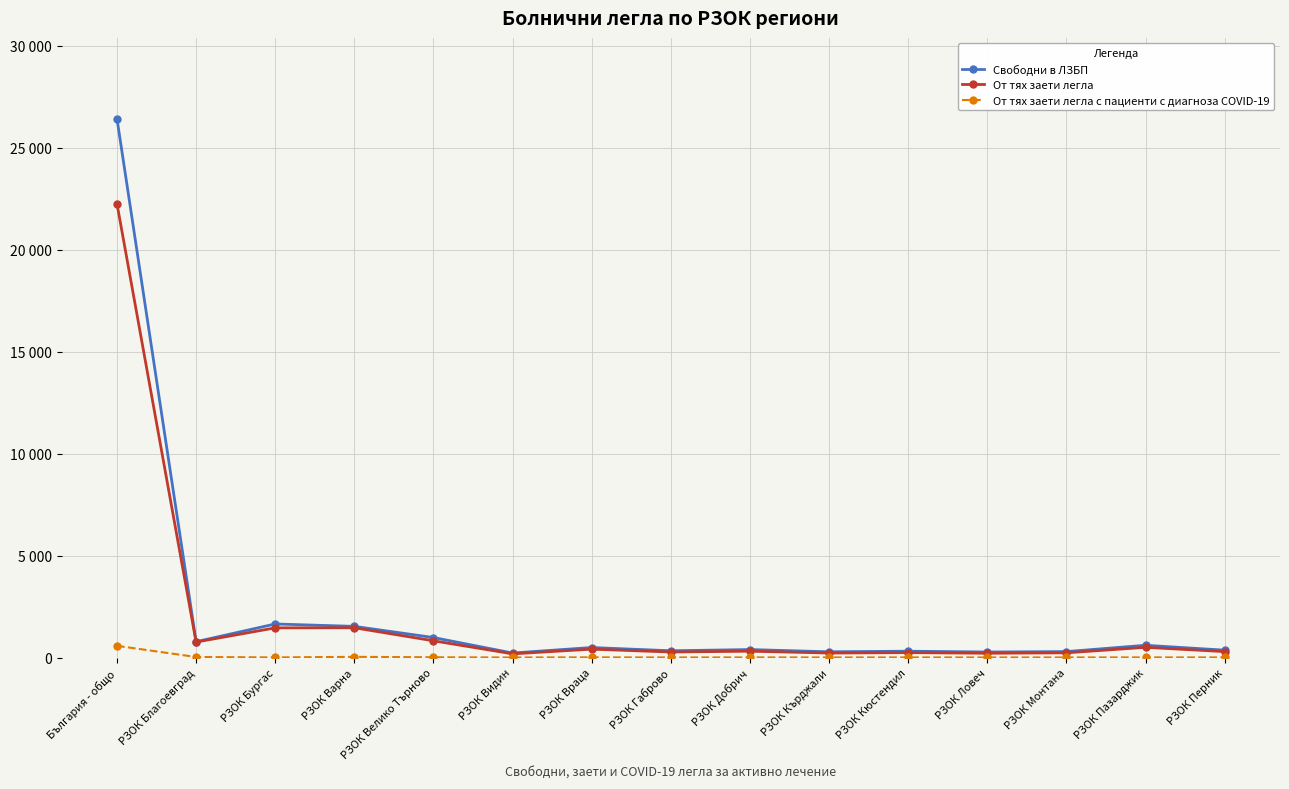

Is it true that От тях заети легла с пациенти с диагноза COVID-19 equals 9 at РЗОК Бургас?

False